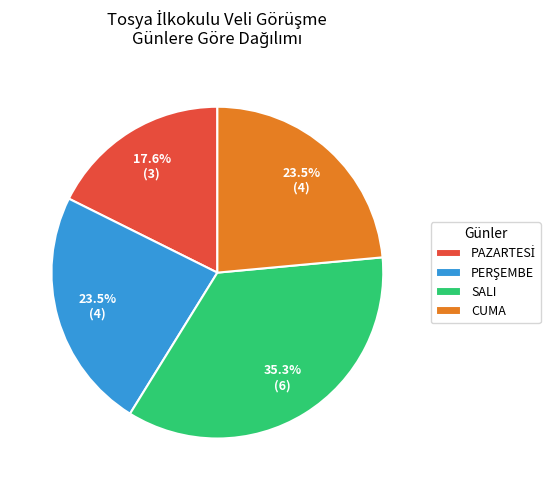

Which category has the biggest portion of the pie?

SALI